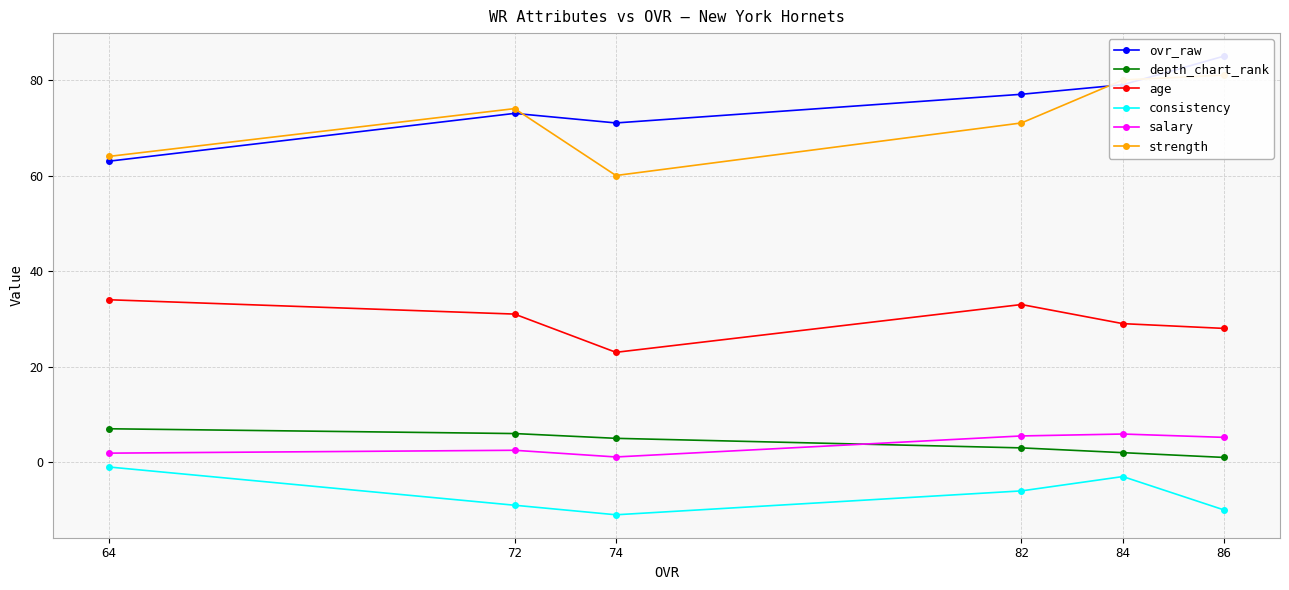

At which label is depth_chart_rank closest to 4?

82